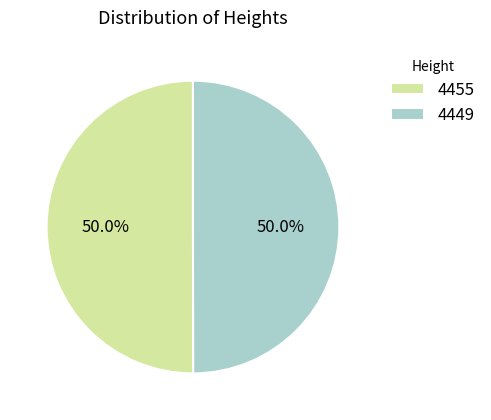

How much of the chart is everything except 4449?

50.0%